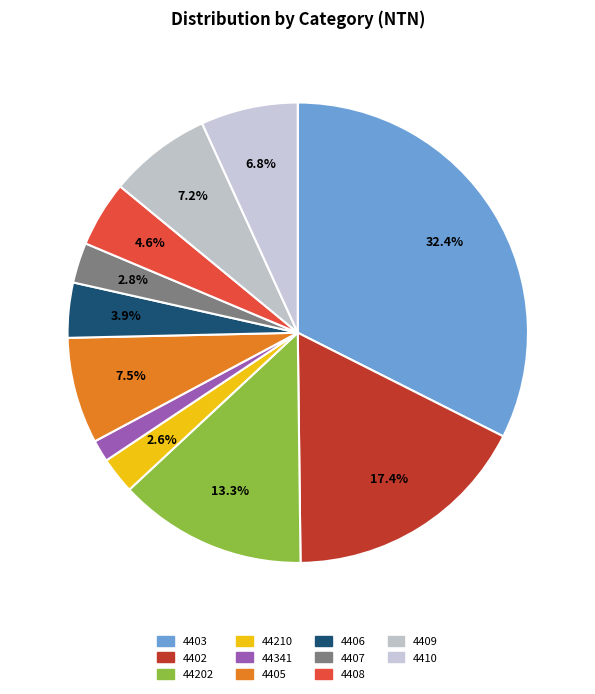

How many slices are in this pie chart?

11